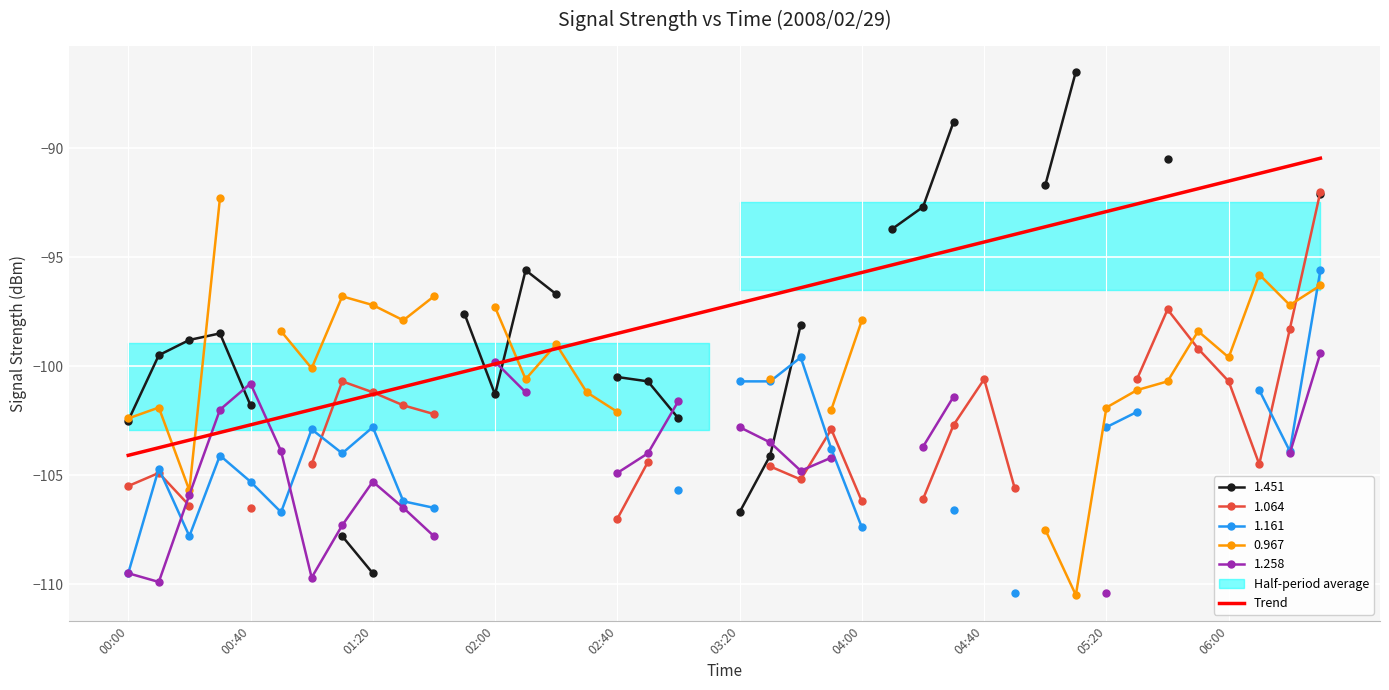

What is the minimum value for Trend?

-104.1